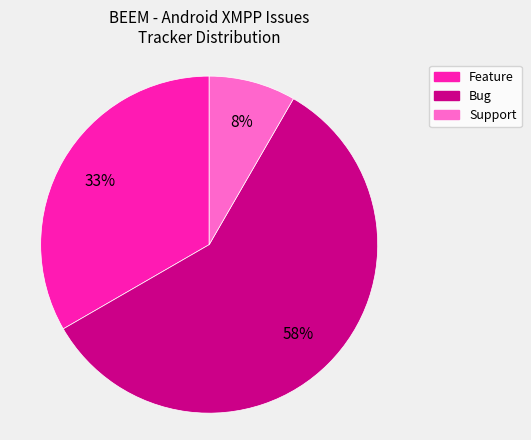

How many slices are in this pie chart?

3